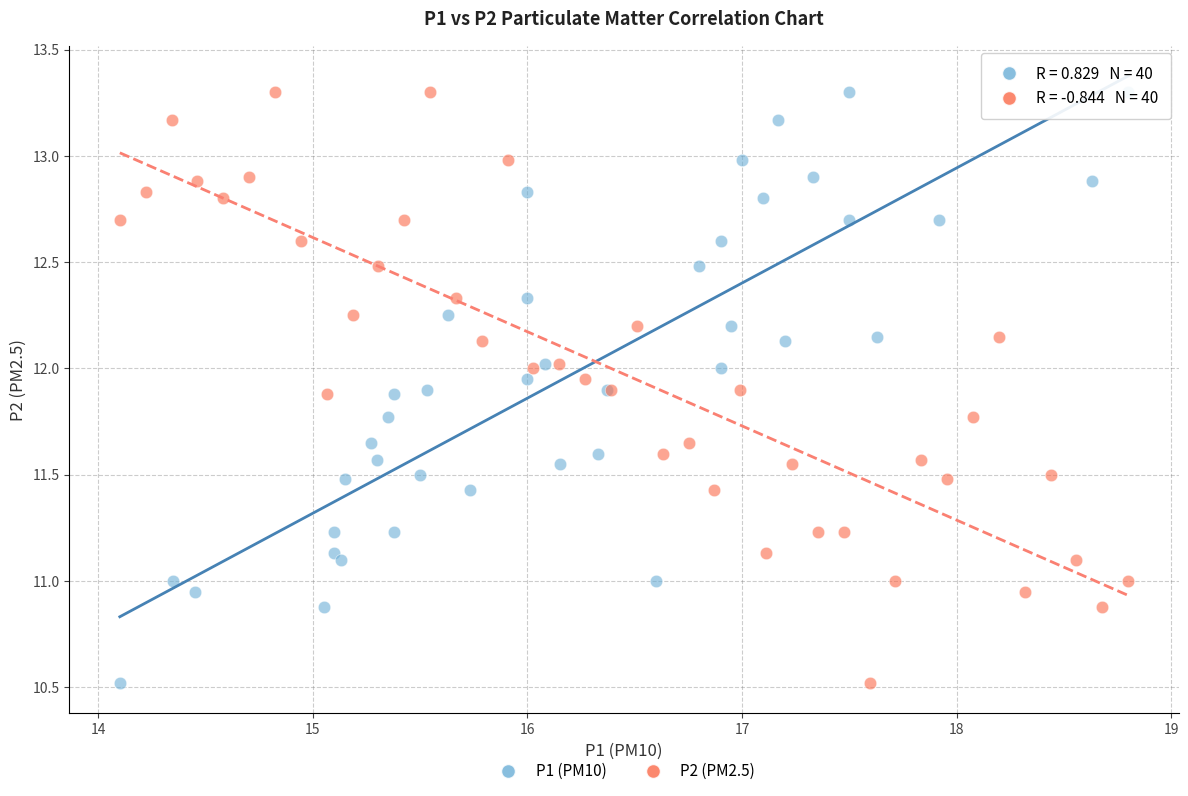

What are all the series names shown in the legend?

P1 (PM10), P2 (PM2.5)